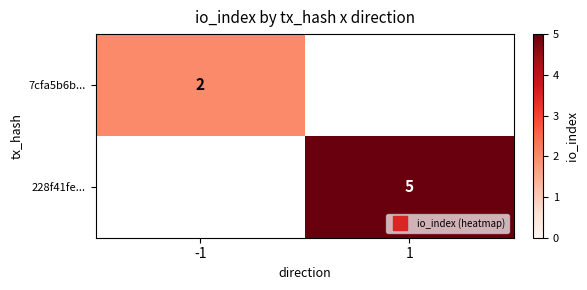

Which has a higher value, -1 or 1?

-1